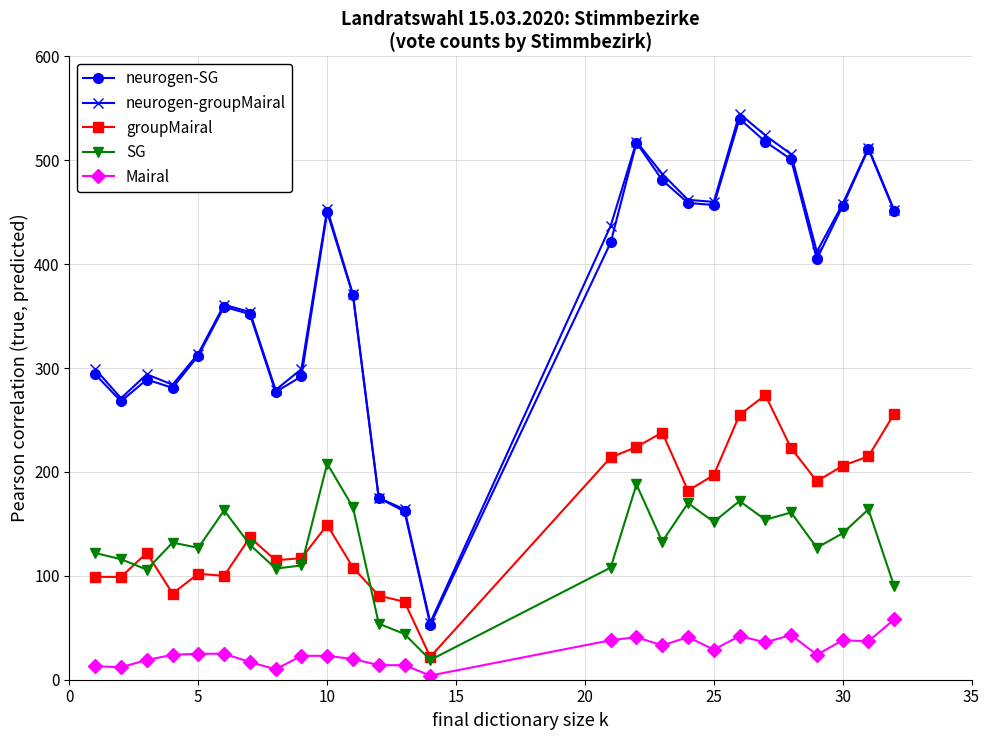

Which series has the widest spread of values?

neurogen-groupMairal